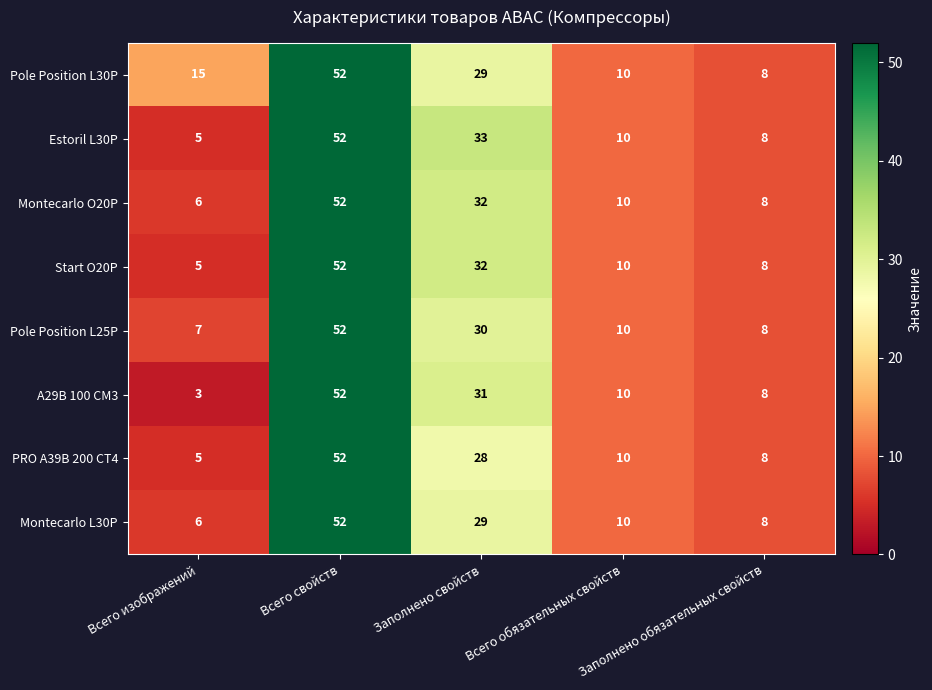

At which label is Start O20P closest to 28?

Заполнено свойств